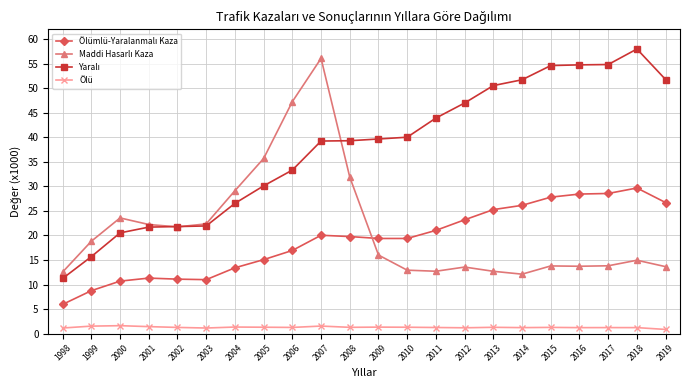

What is the spread (max minus min) of values at 2002?

20.6